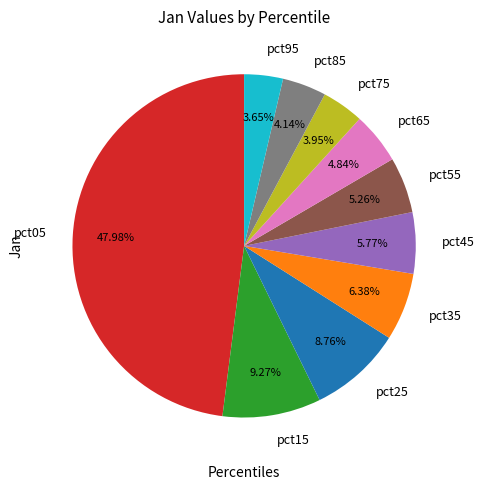

Is there a majority slice in this chart?

No